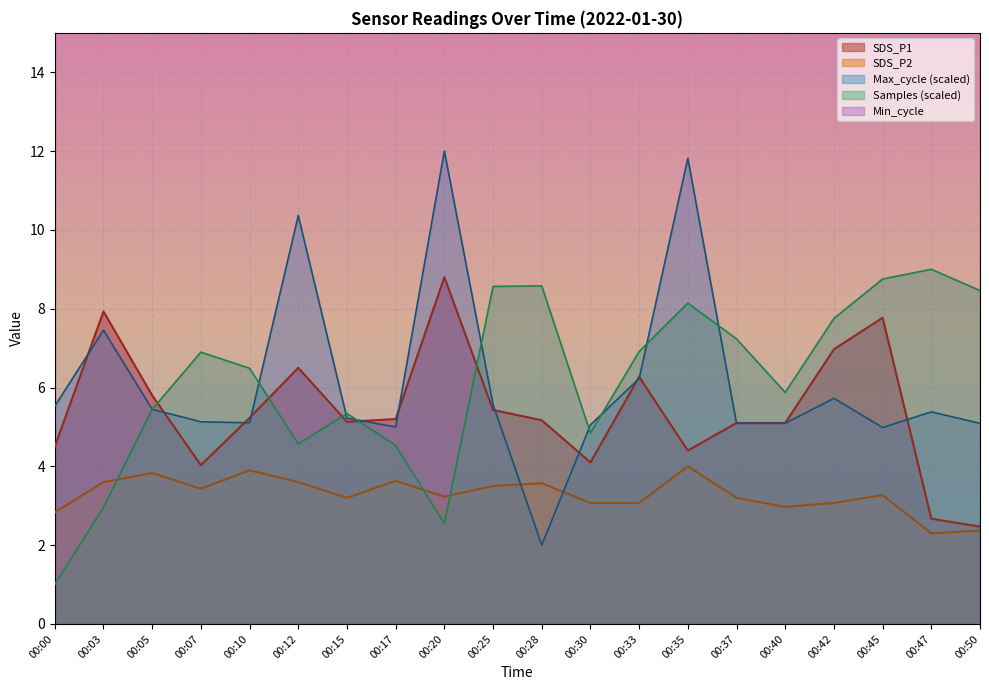

What is the value of the Samples_norm point at the 15th from the left?

7.2